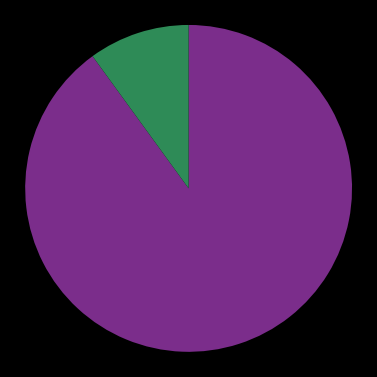

Is there any slice that represents more than half of the pie?

Yes